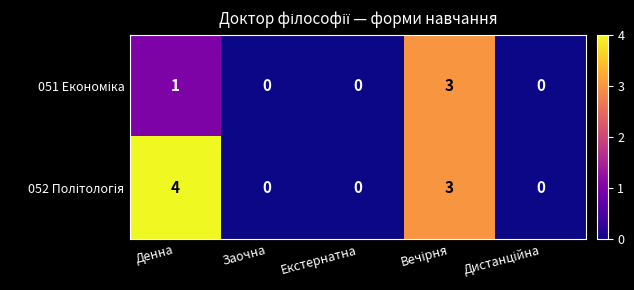

At which category does the chart reach its peak across all series?

Денна